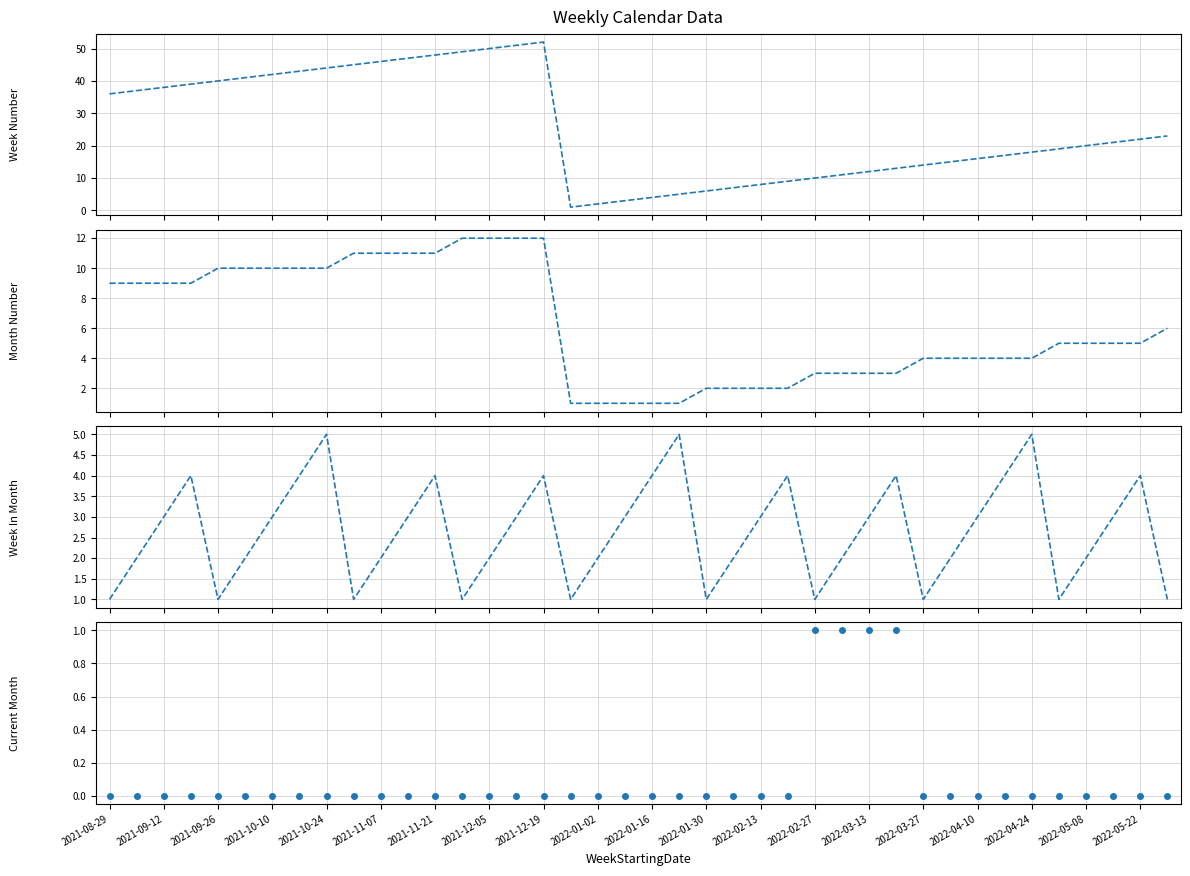

True or false: WeekInMonth and CurrentMonth intersect in this chart.

False